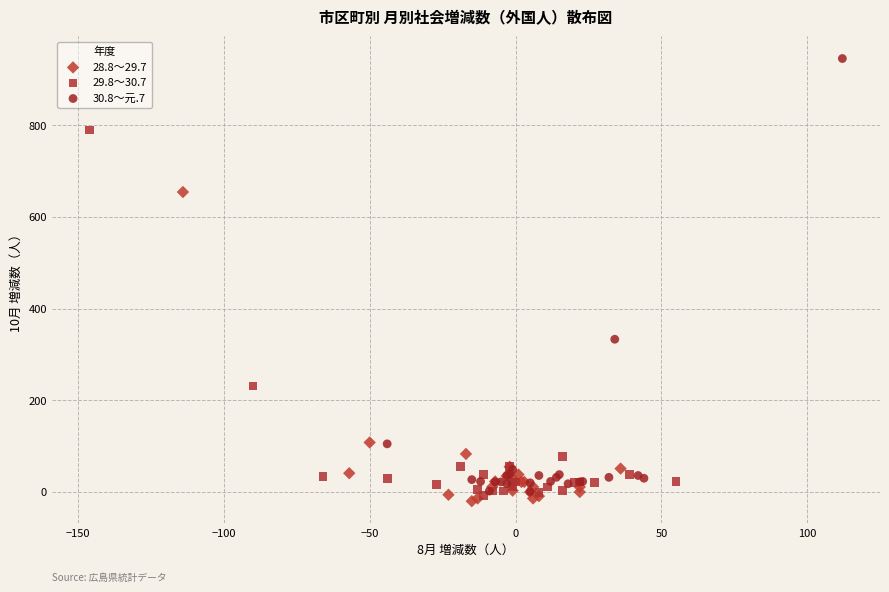

Which series contains the highest Y value?

30.8～元.7